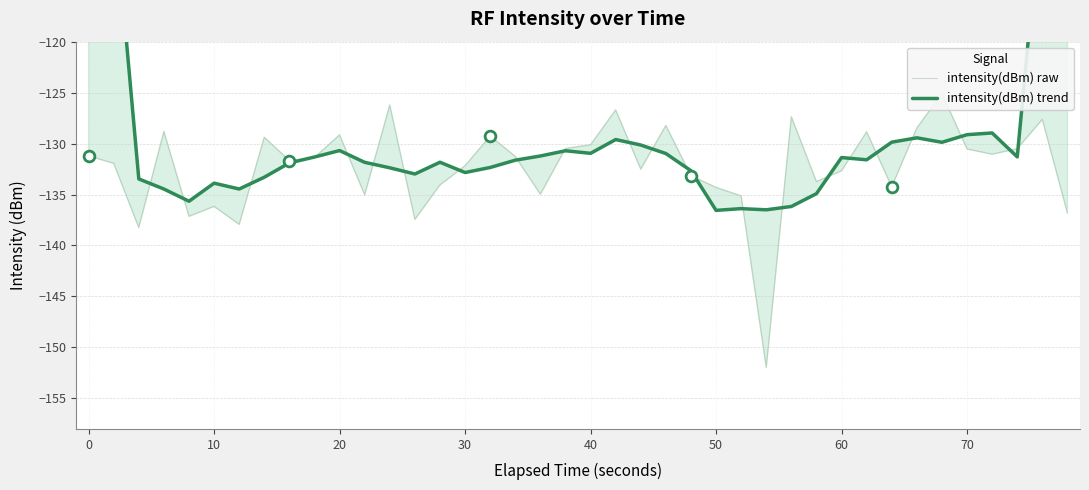

At how many categories does at least one series exceed -111?

4